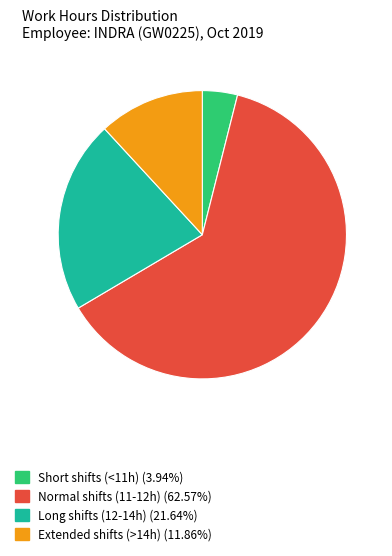

Is there any slice that represents more than half of the pie?

Yes